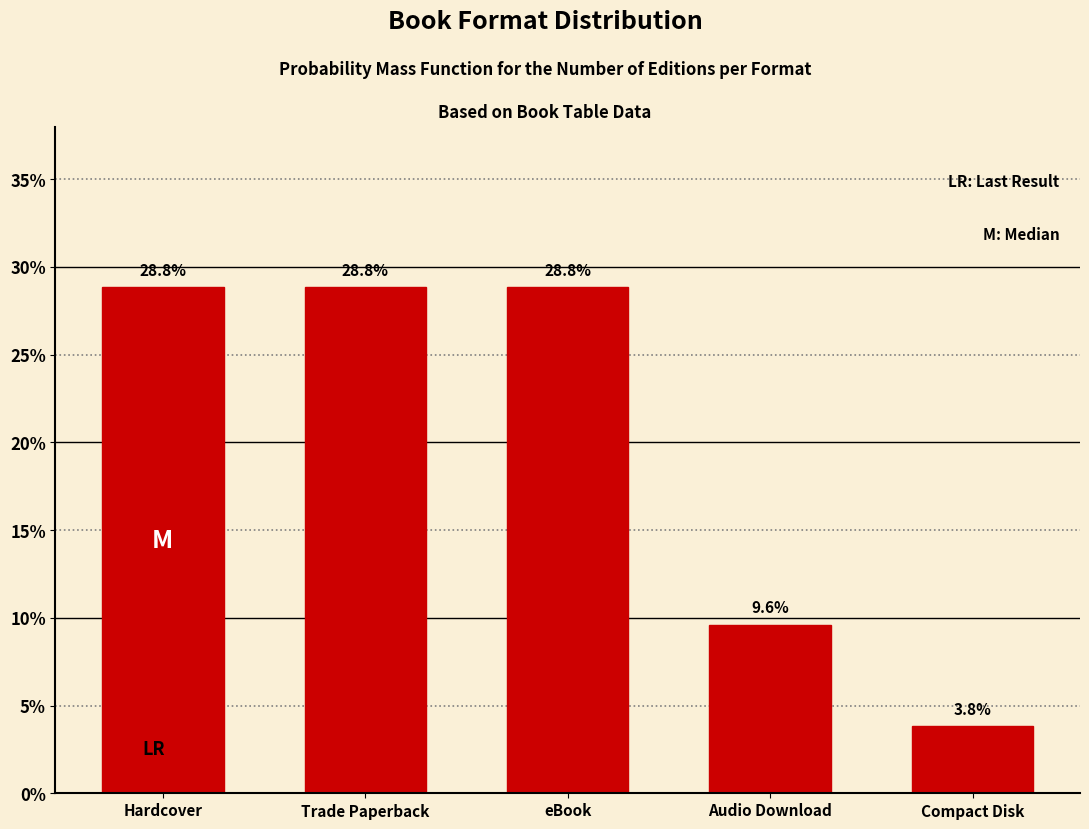

Reading left to right, transcribe all the data shown in this chart.

28.8	28.8	28.8	9.6	3.8